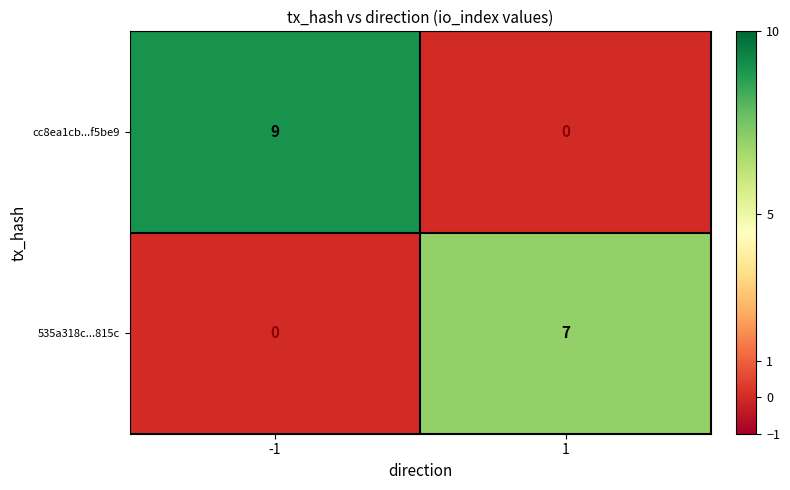

How many data points in cc8ea1cb...f5be9 are less than 9?

1